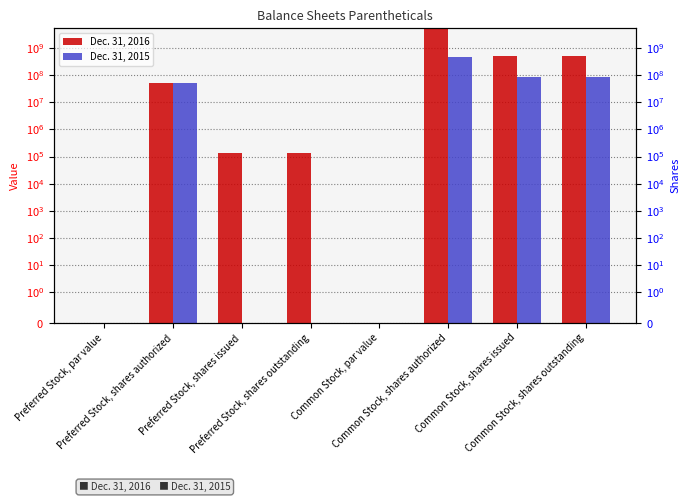

How many bars are there in total?

16